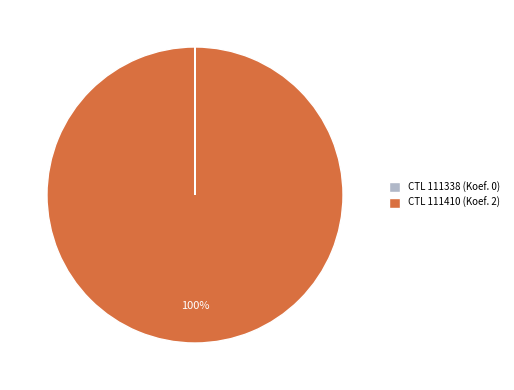

To the nearest percent, what is the average slice percentage?

50%